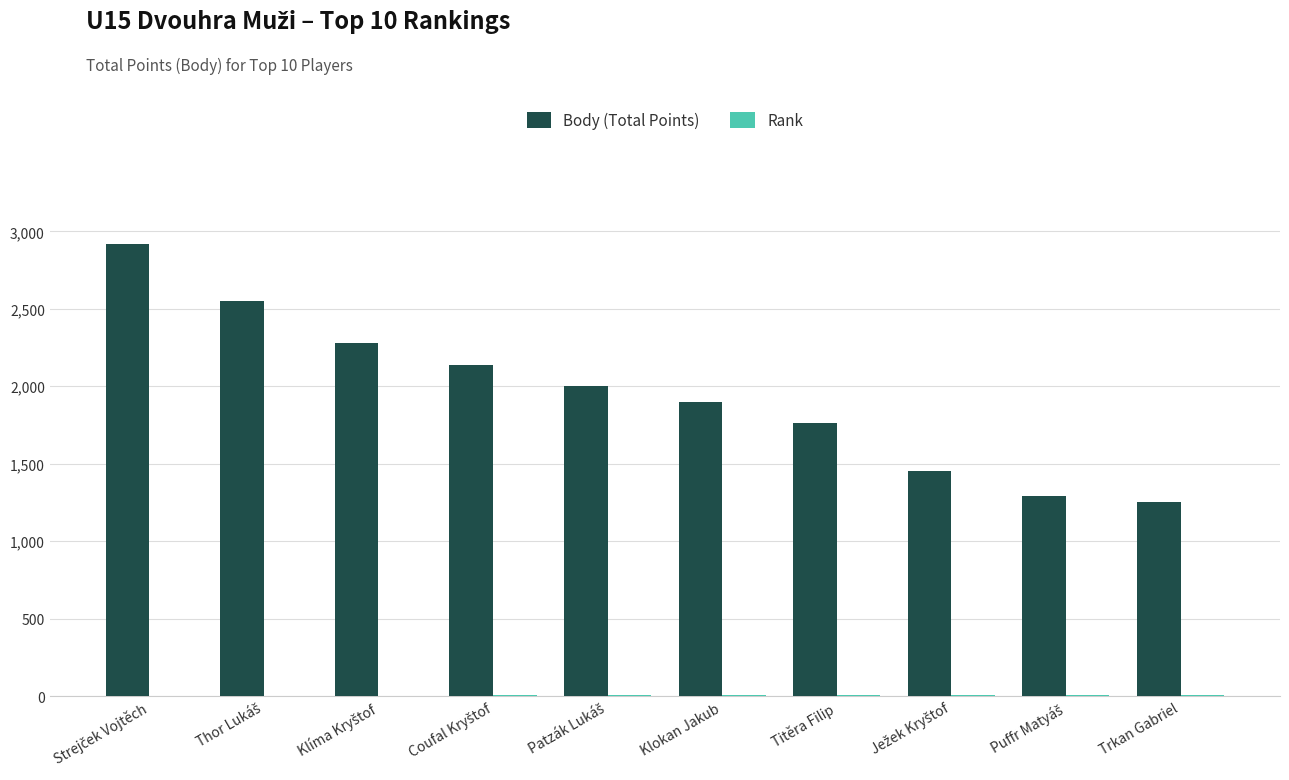

The value of Body (Total Points) at Klokan Jakub is 1240. True or false?

False